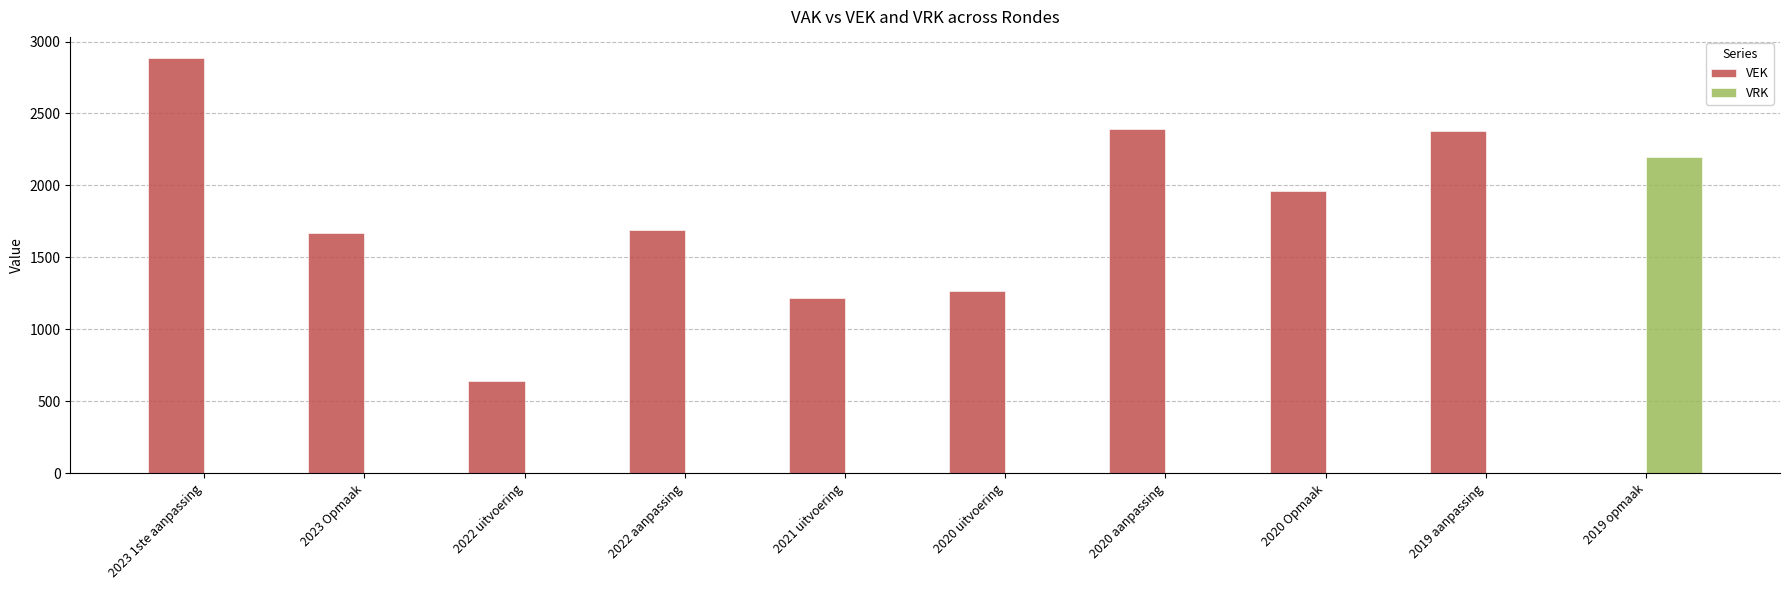

How many groups of bars are there?

10